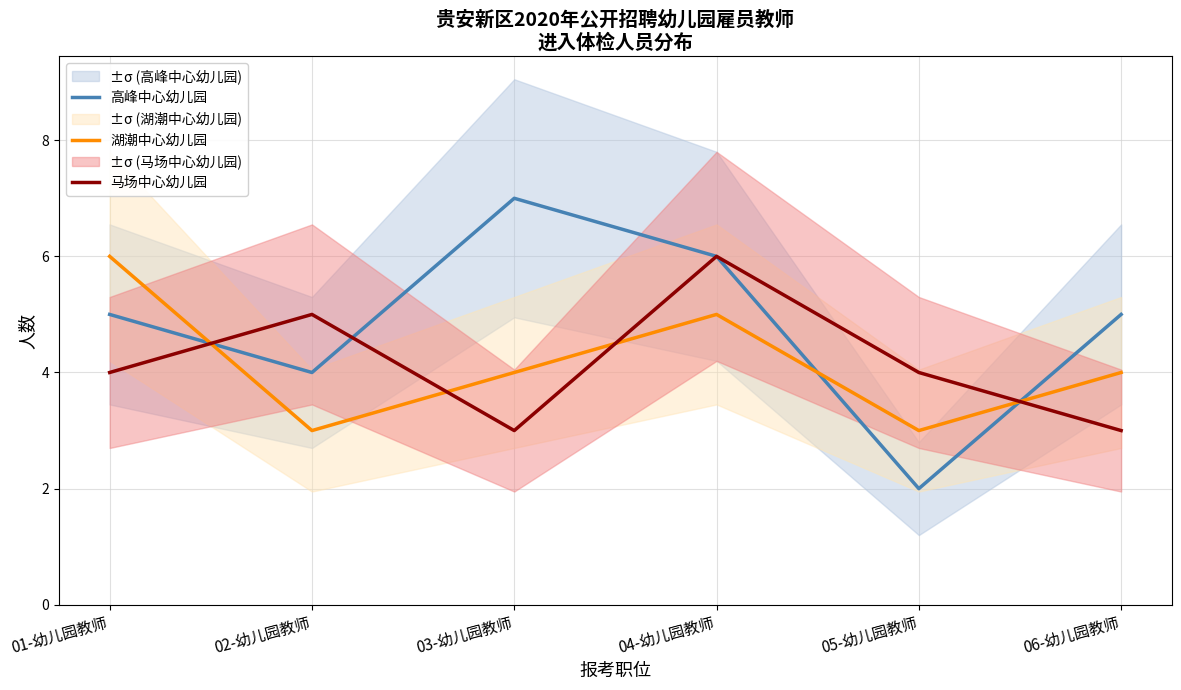

What is the maximum value for 马场中心幼儿园?

6